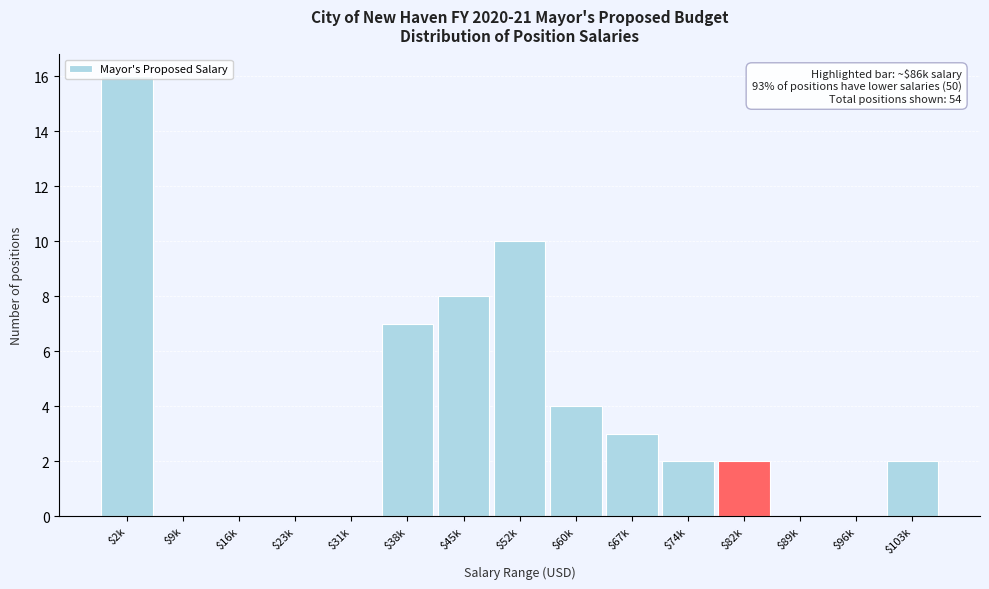

Which label corresponds to the largest value in the chart?

$2k